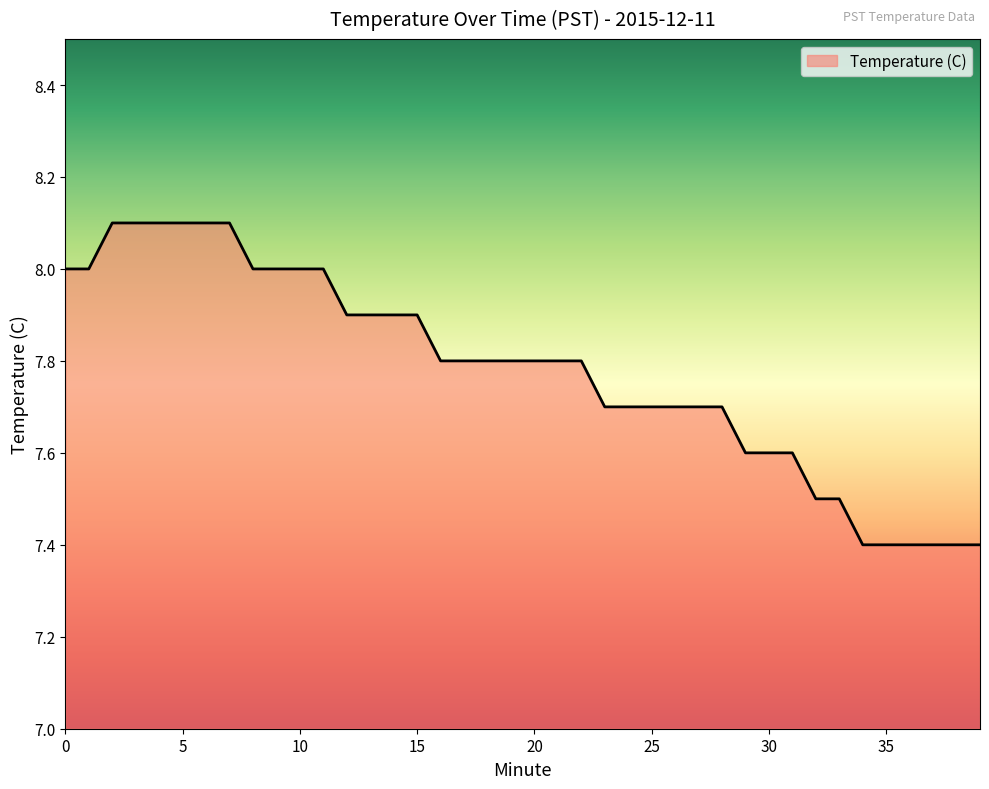

What is the greatest value displayed?

8.1